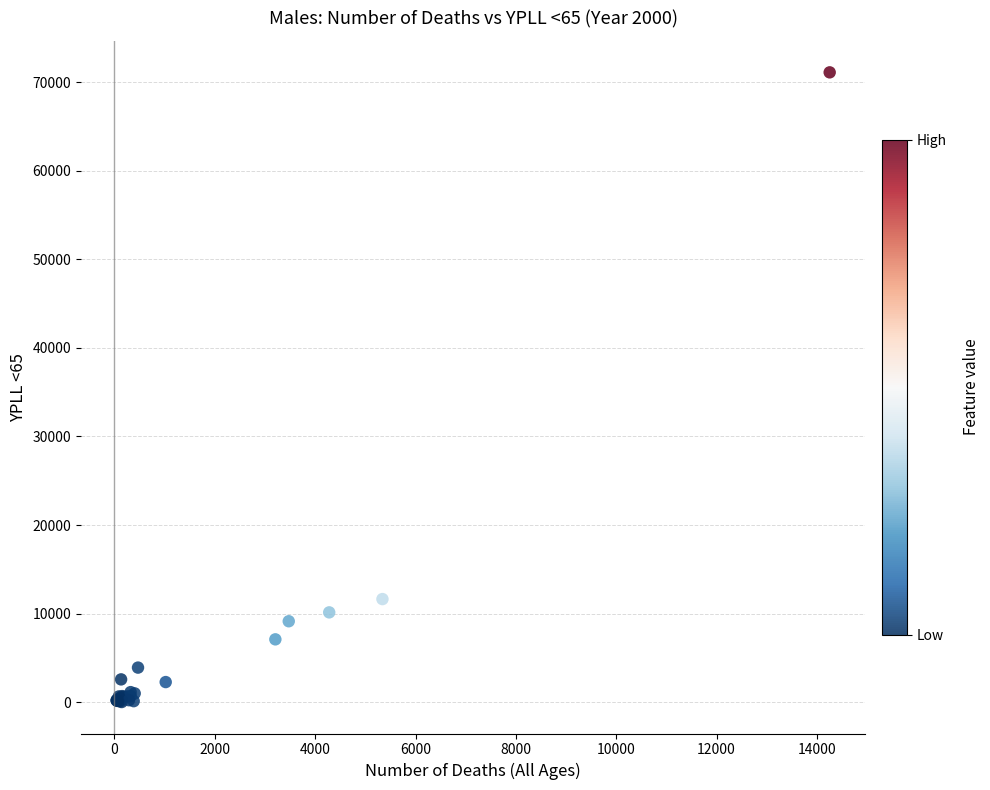

What Y value in the scatter plot is closest to 35564?

11645.5